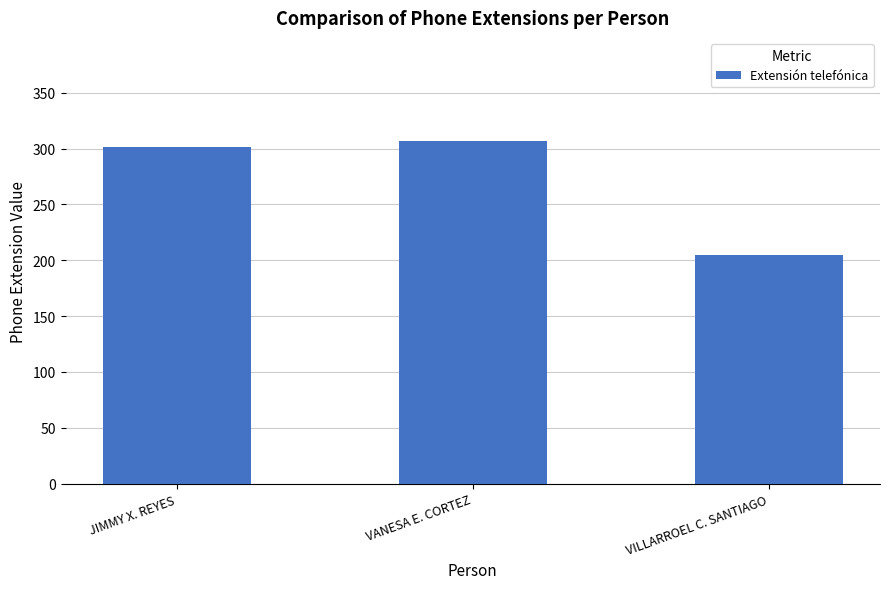

Is it true that the value at VANESA E. CORTEZ is 117?

False